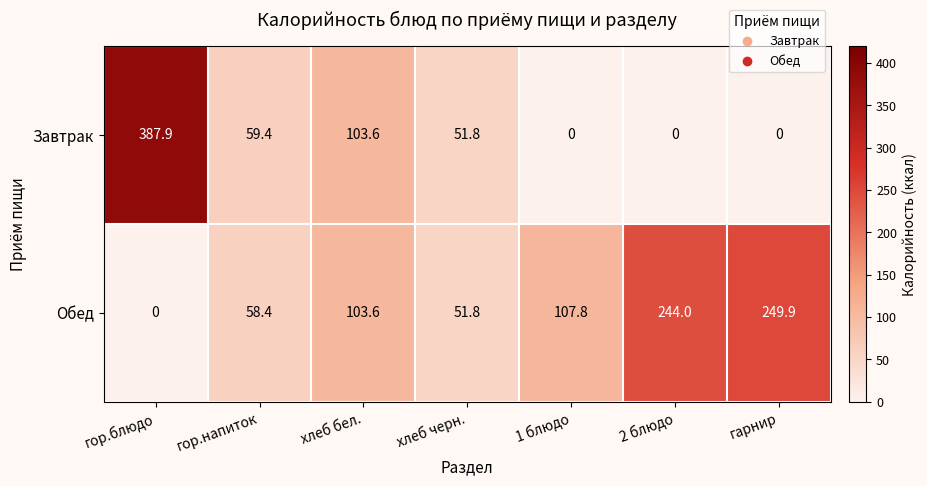

At which label is Завтрак closest to 193?

хлеб бел.